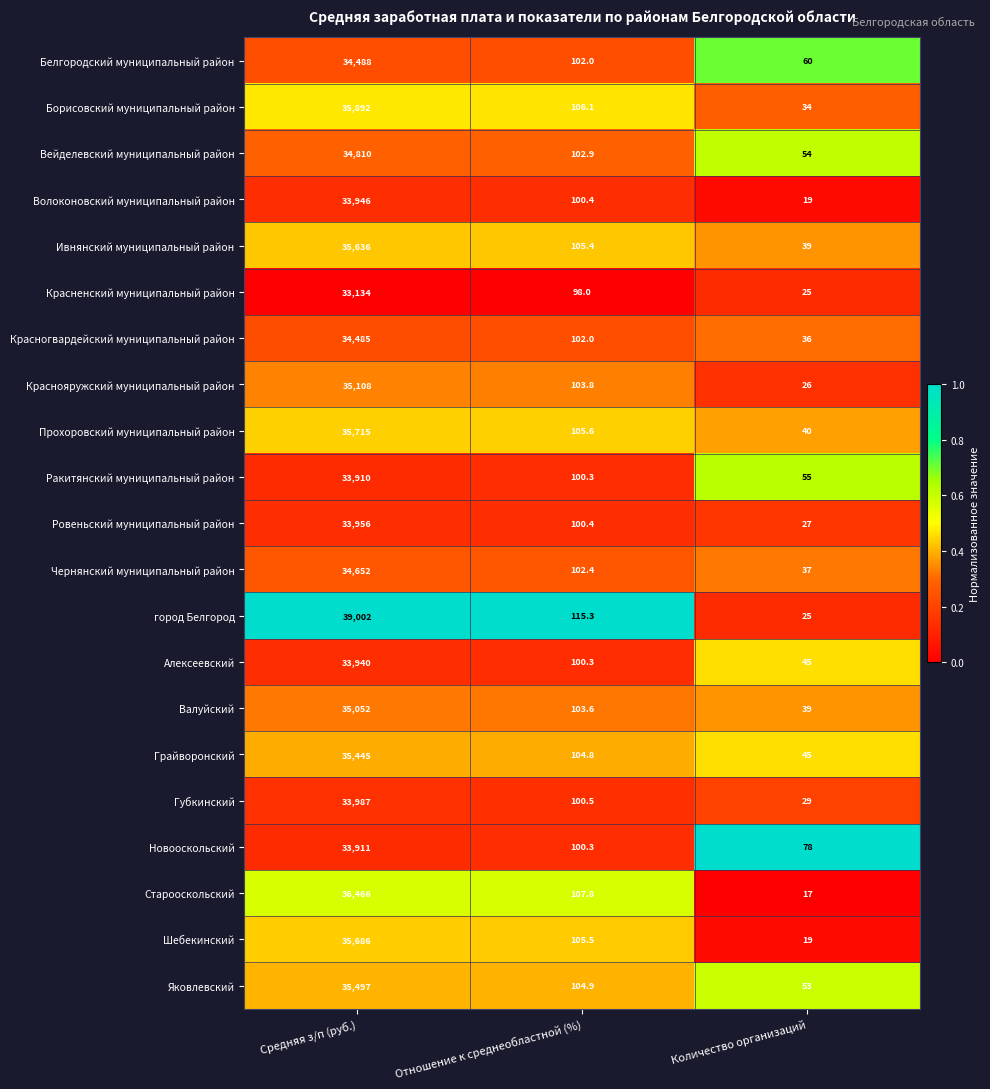

Is it true that Ровеньский муниципальный район equals 27.0 at Количество организаций?

True